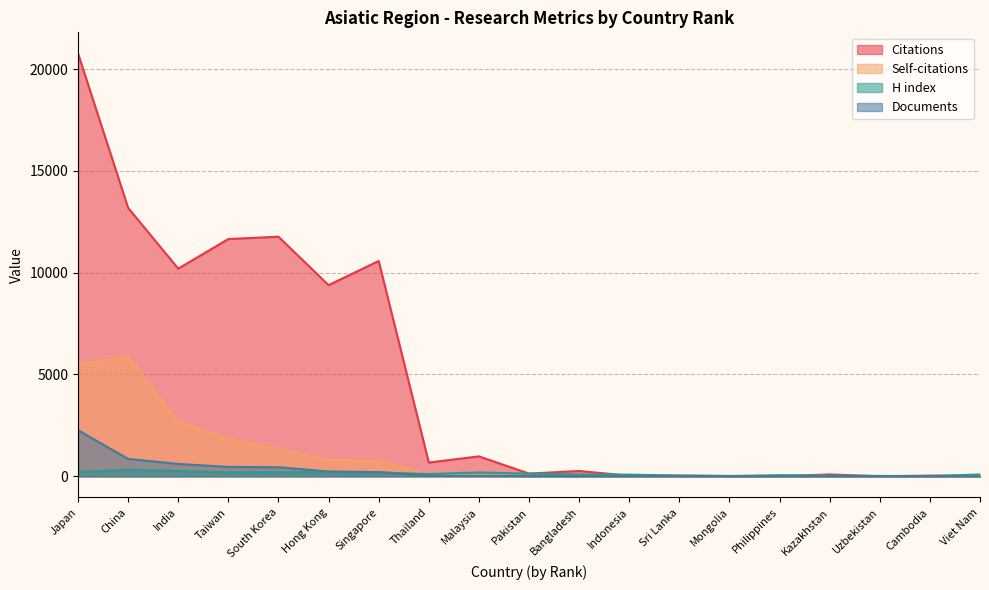

In H index, how many points are lower than both neighbors (excluding endpoints)?

4